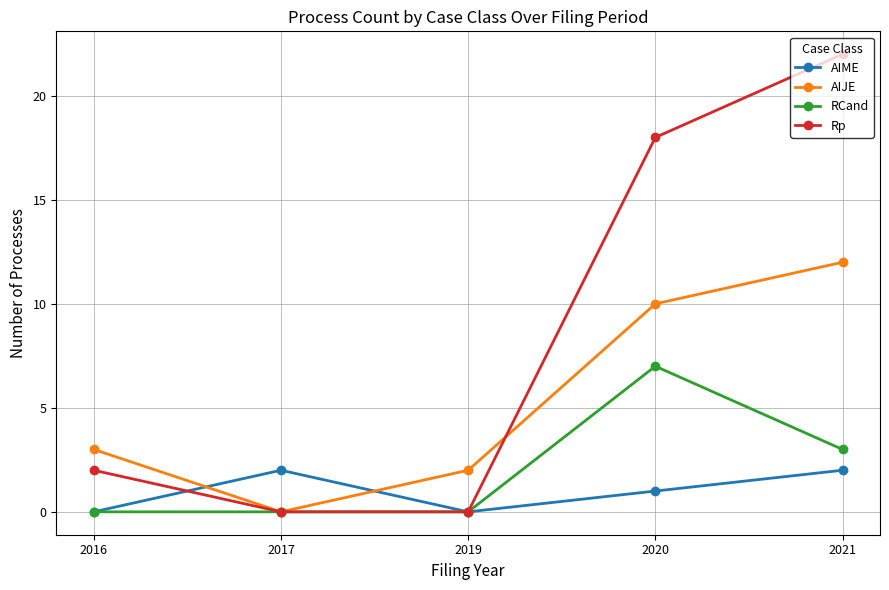

Which series changed the most between 2017 and 2020?

Rp